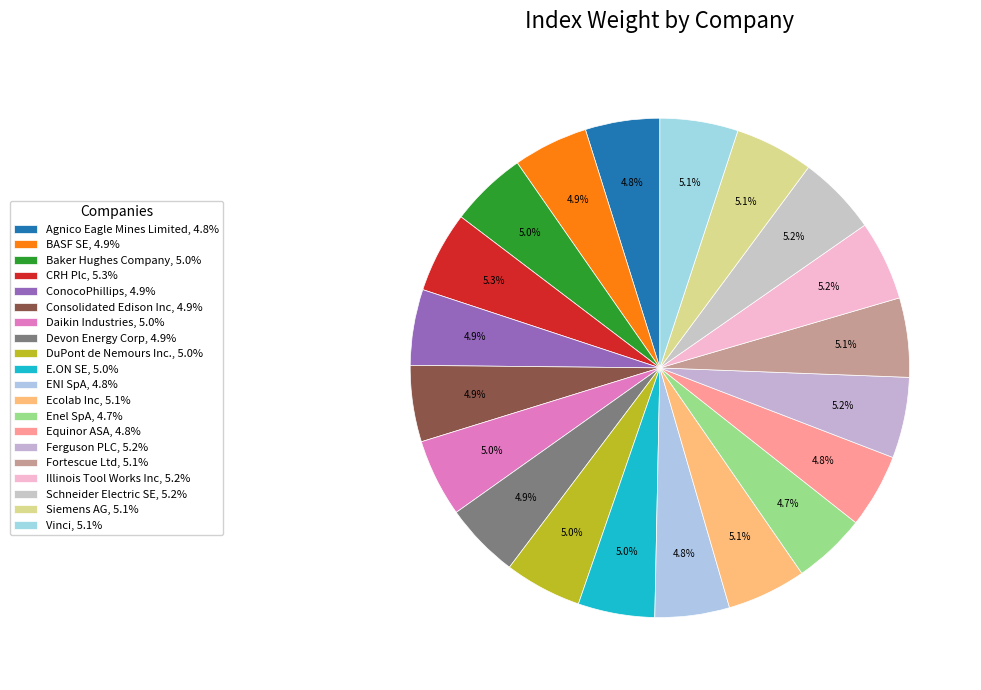

How many slices are in this pie chart?

20